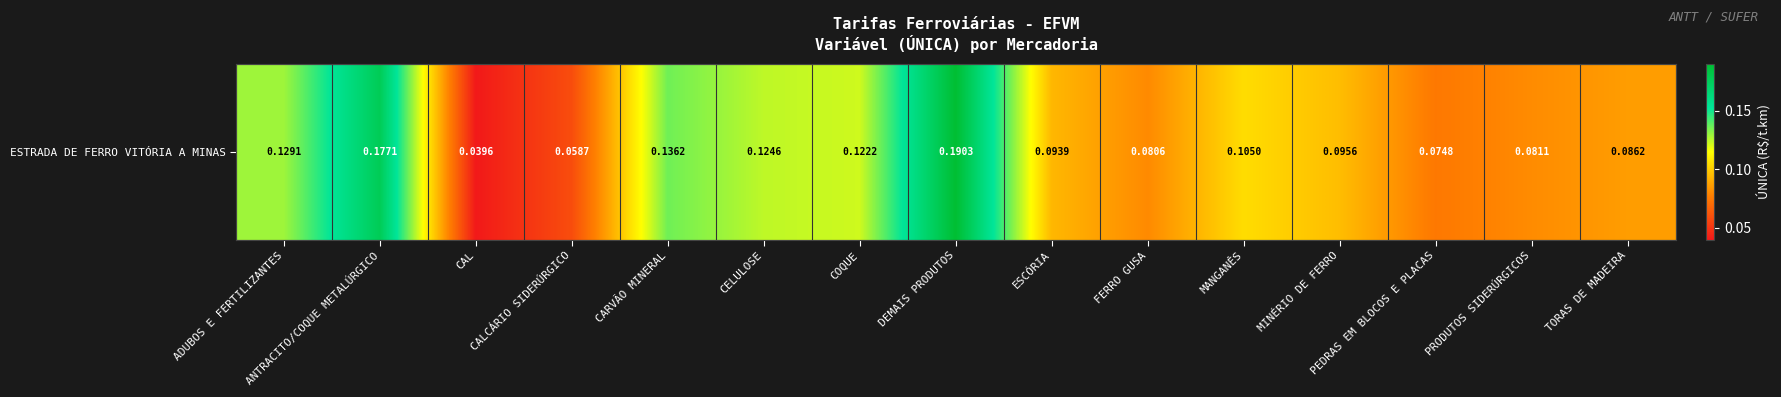

List the labels in order of value, smallest first.

CAL, CALCÁRIO SIDERÚRGICO, PEDRAS EM BLOCOS E PLACAS, FERRO GUSA, PRODUTOS SIDERÚRGICOS, TORAS DE MADEIRA, ESCÓRIA, MINÉRIO DE FERRO, MANGANÊS, COQUE, CELULOSE, ADUBOS E FERTILIZANTES, CARVÃO MINERAL, ANTRACITO/COQUE METALÚRGICO, DEMAIS PRODUTOS